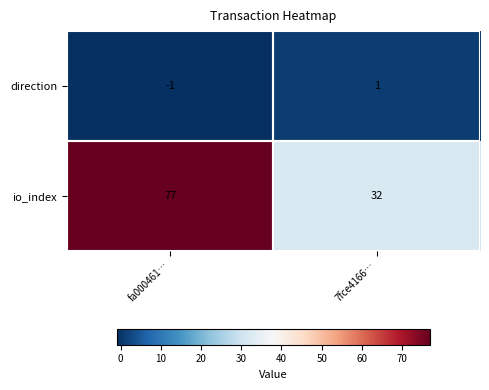

Where is direction nearest to the value 0?

fa000461…